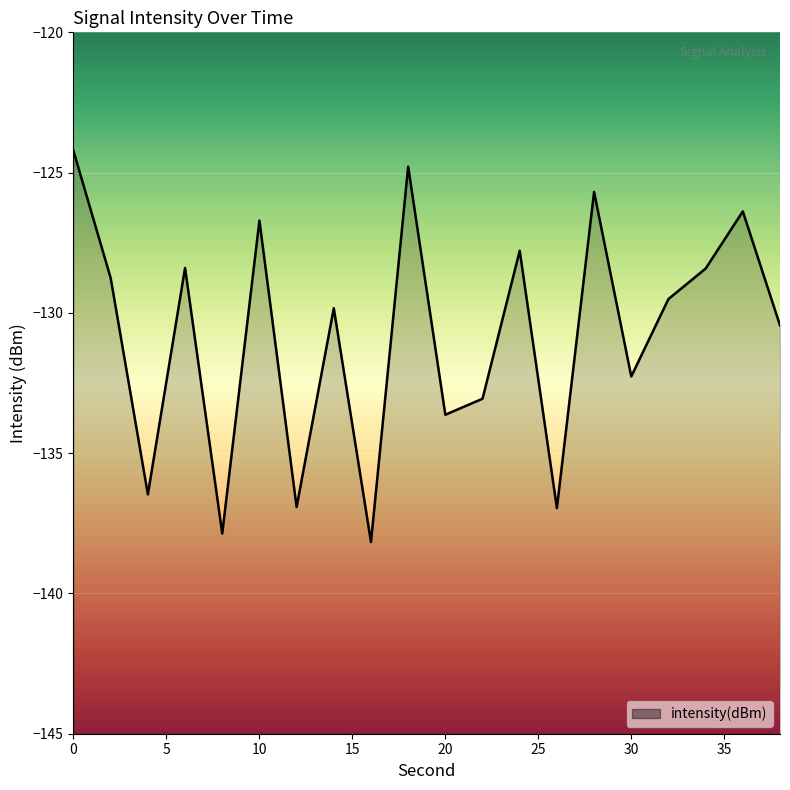

How many values exceed -129?

9